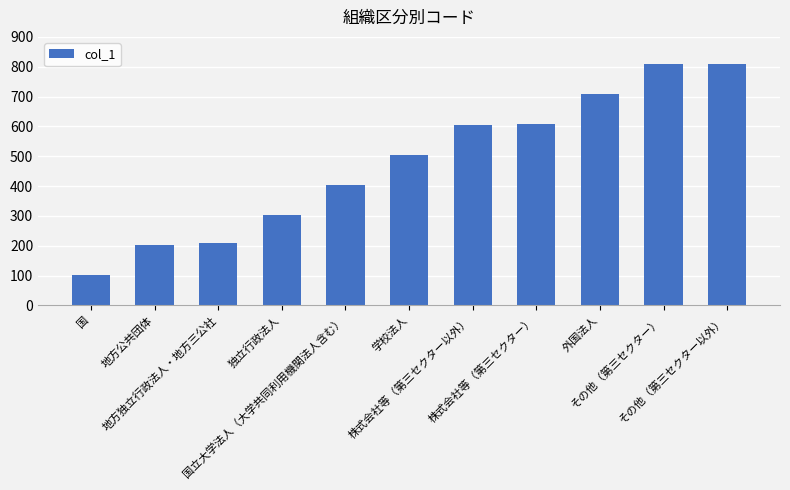

True or false: the data shows 488 at 独立行政法人.

False